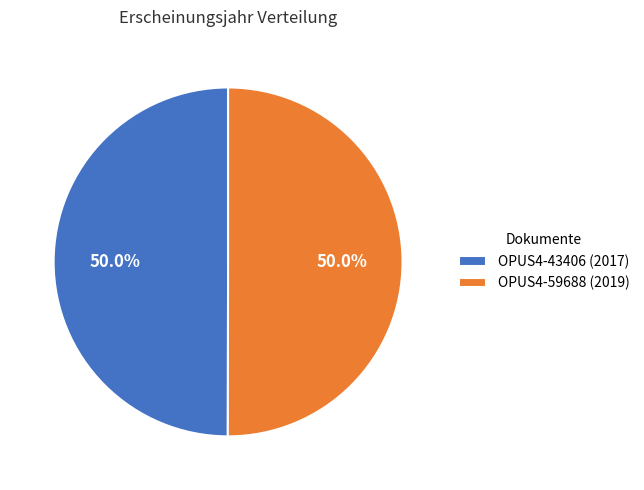

The OPUS4-43406 slice represents 62% of the pie. True or false?

False